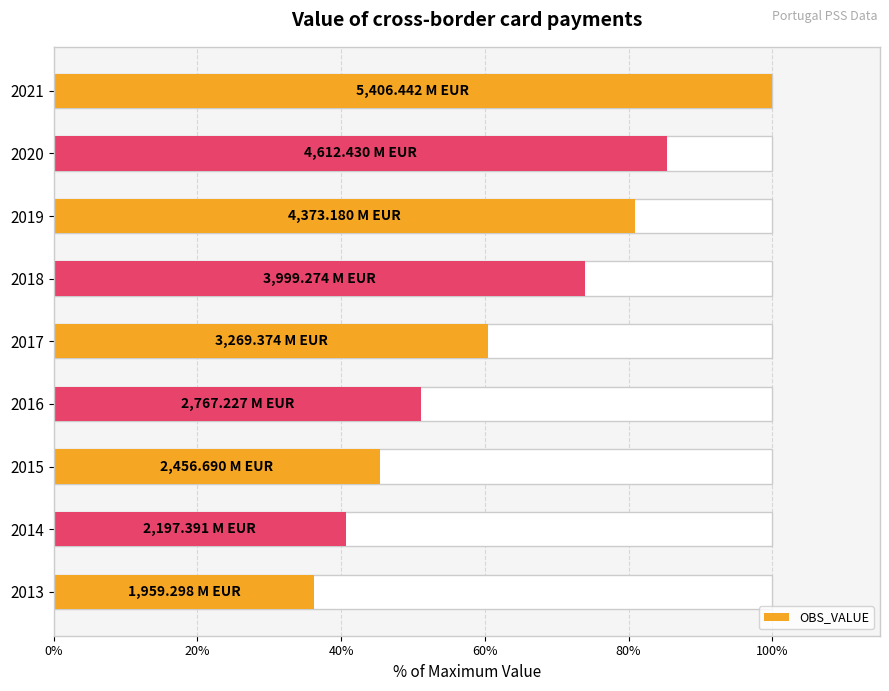

What is the change in value from 2014 to 2018?

+33.3